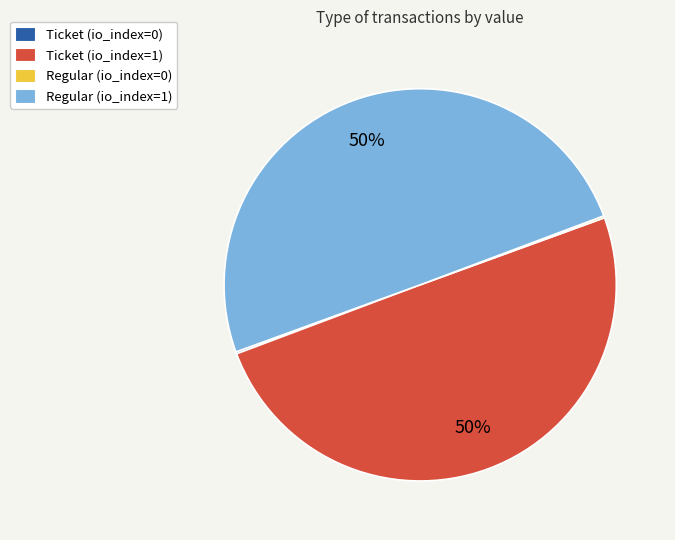

To the nearest percent, what is the difference between the largest and smallest slice percentages?

50%